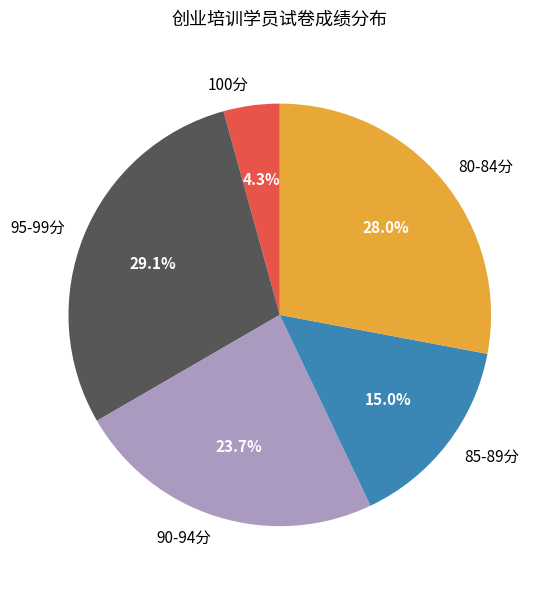

Which category has the smallest portion of the pie?

100分